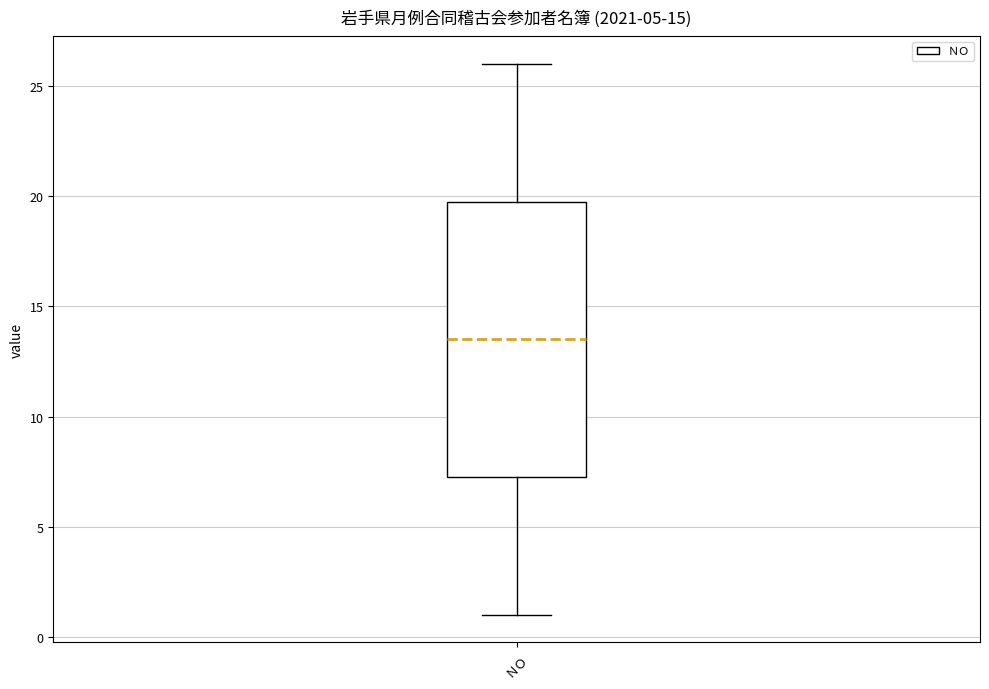

Where is the upper edge of the box for ＮＯ on the y-axis? The values are not printed on the chart, so give them approximately, as read against the axis.

20.0